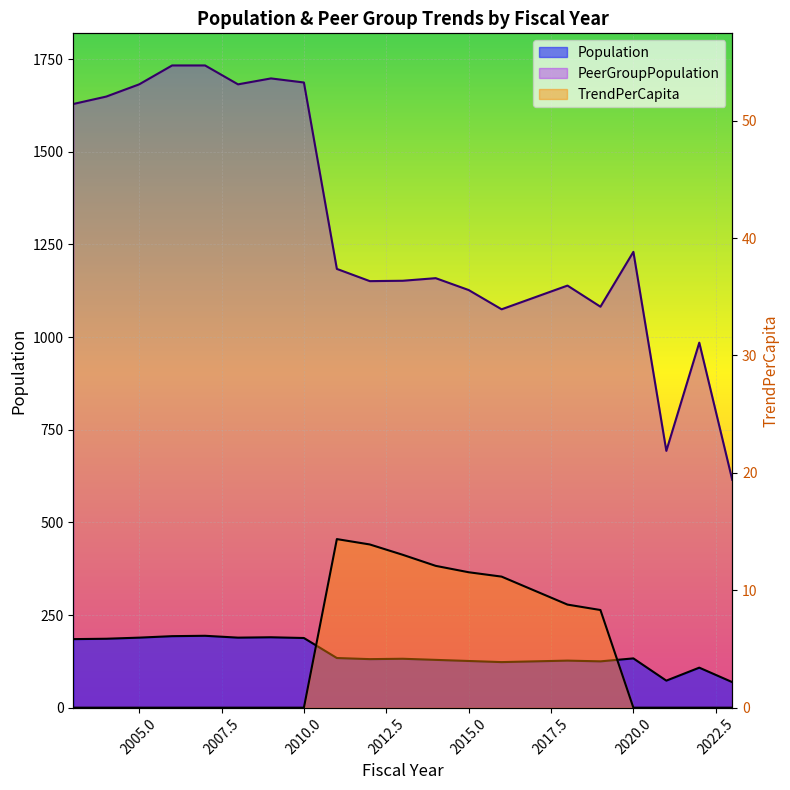

How many interior local valleys does the PeerGroupPopulation series have?

5